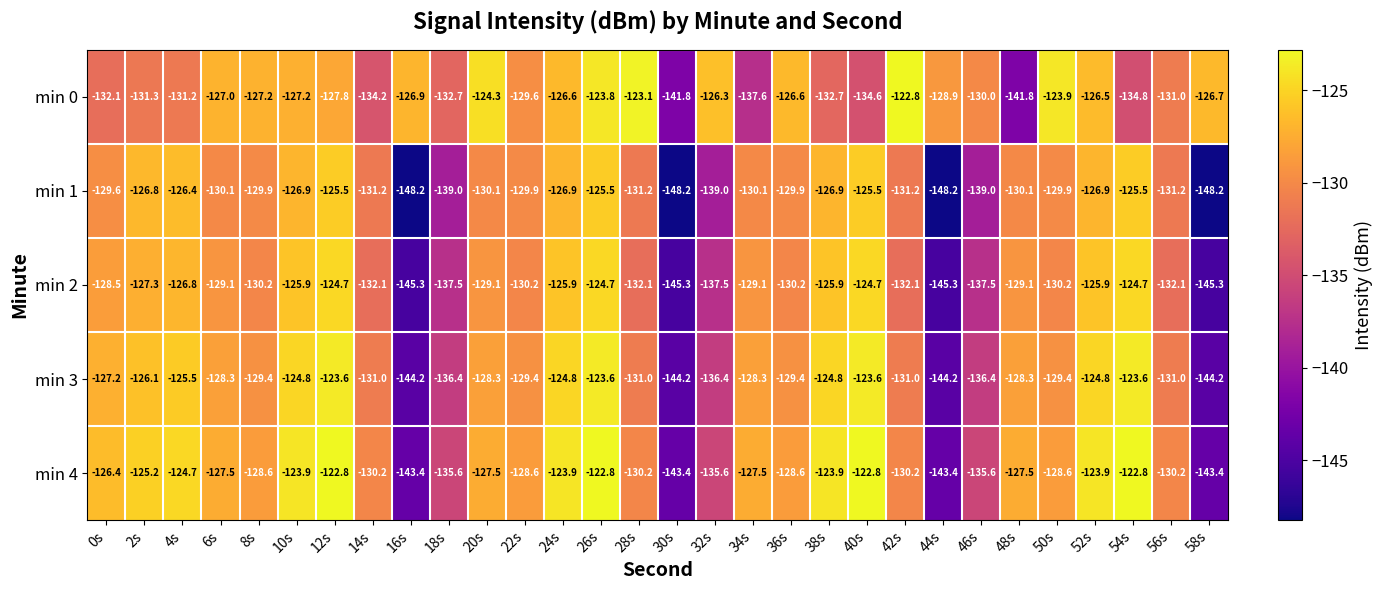

The min 2 series shows -145.3 at 44s. True or false?

True